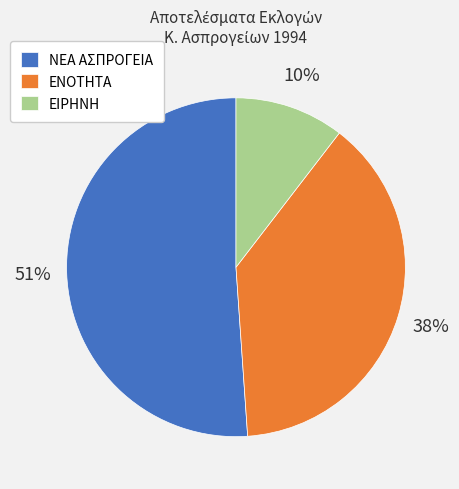

Rank the categories by value from lowest to highest.

ΕΙΡΗΝΗ, ΕΝΟΤΗΤΑ, ΝΕΑ ΑΣΠΡΟΓΕΙΑ